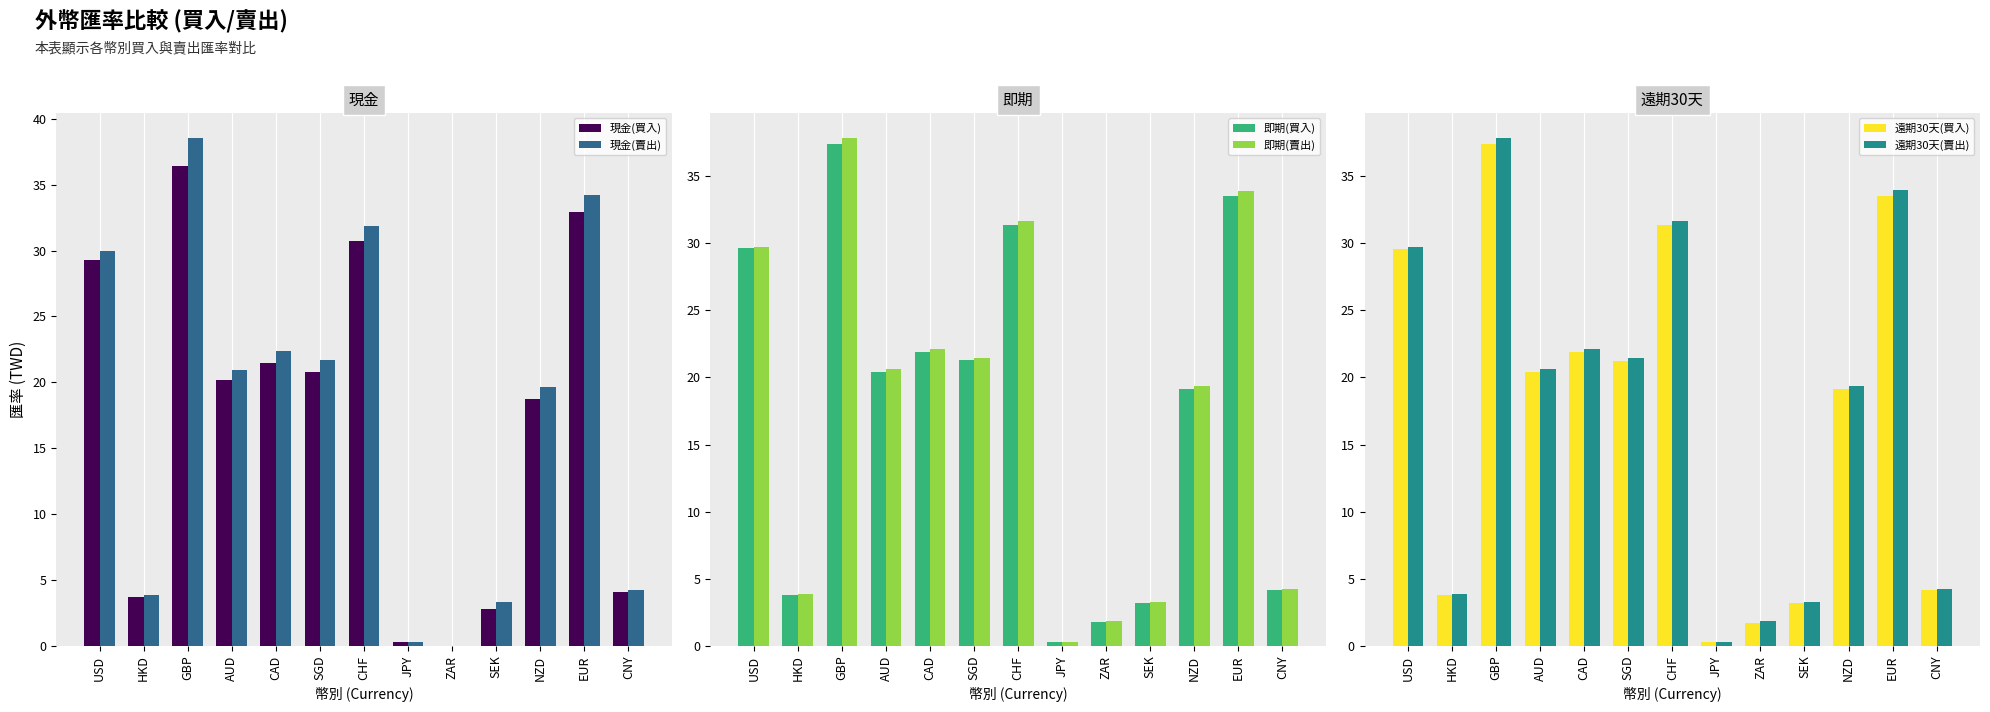

What are all the series names shown in the legend?

現金(買入), 現金(賣出), 即期(買入), 即期(賣出), 遠期30天(買入), 遠期30天(賣出)